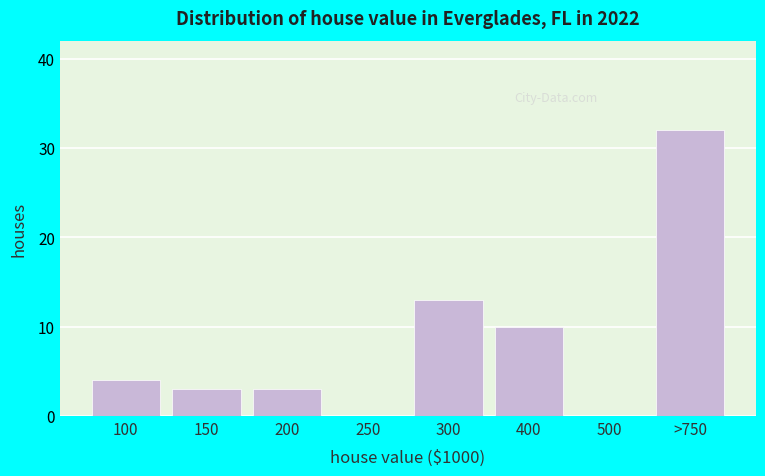

Reading right to left, transcribe all the data shown in this chart.

>750=32	500=0	400=10	300=13	250=0	200=3	150=3	100=4